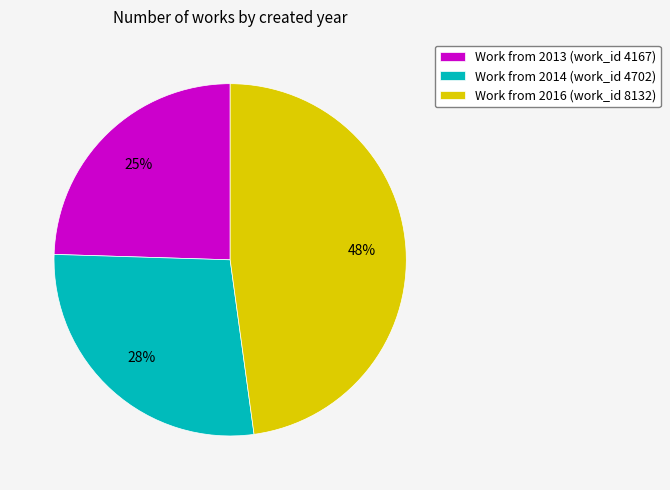

How many slices are in this pie chart?

3